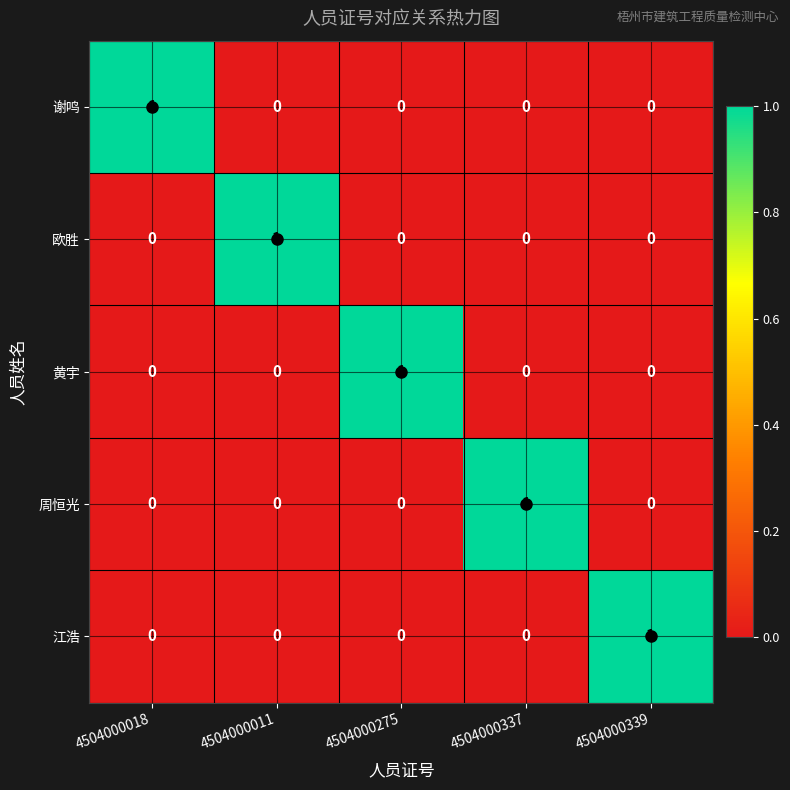

The value of 江浩 at 4504000011 is 1. True or false?

False